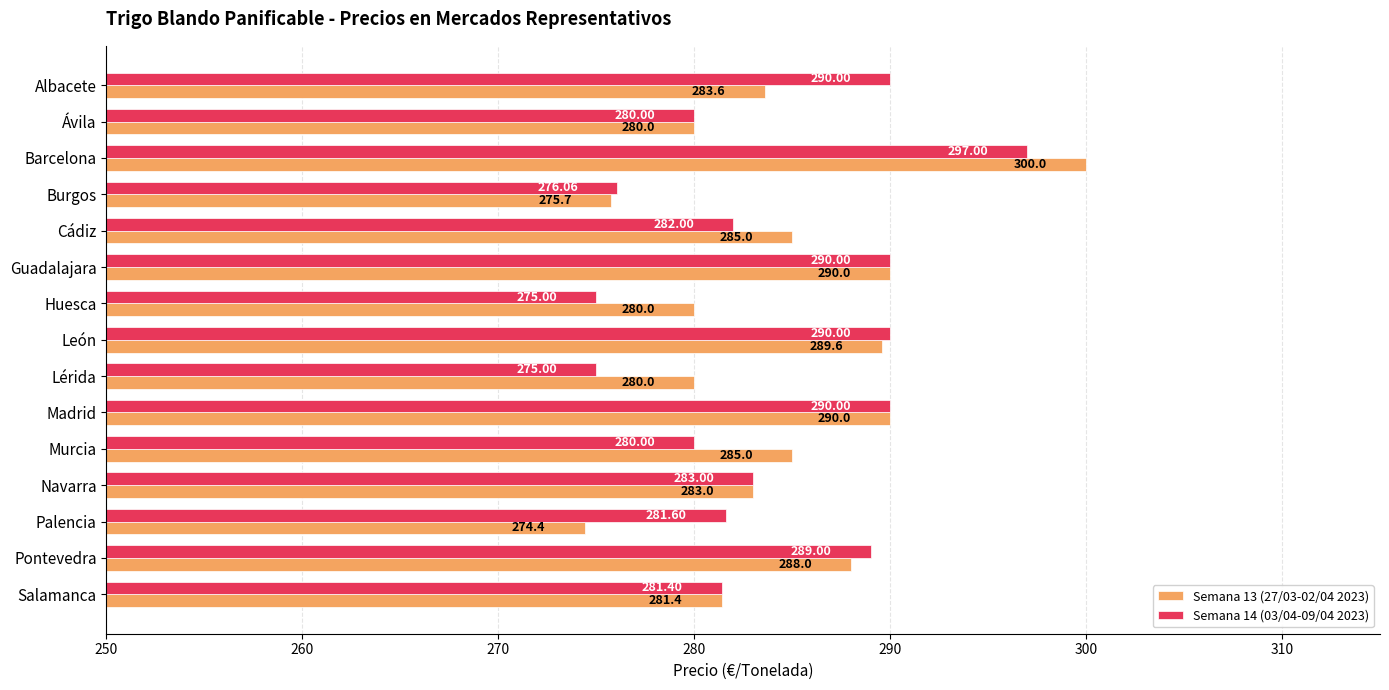

Which series has the widest spread of values?

Semana 13 (27/03-02/04 2023)